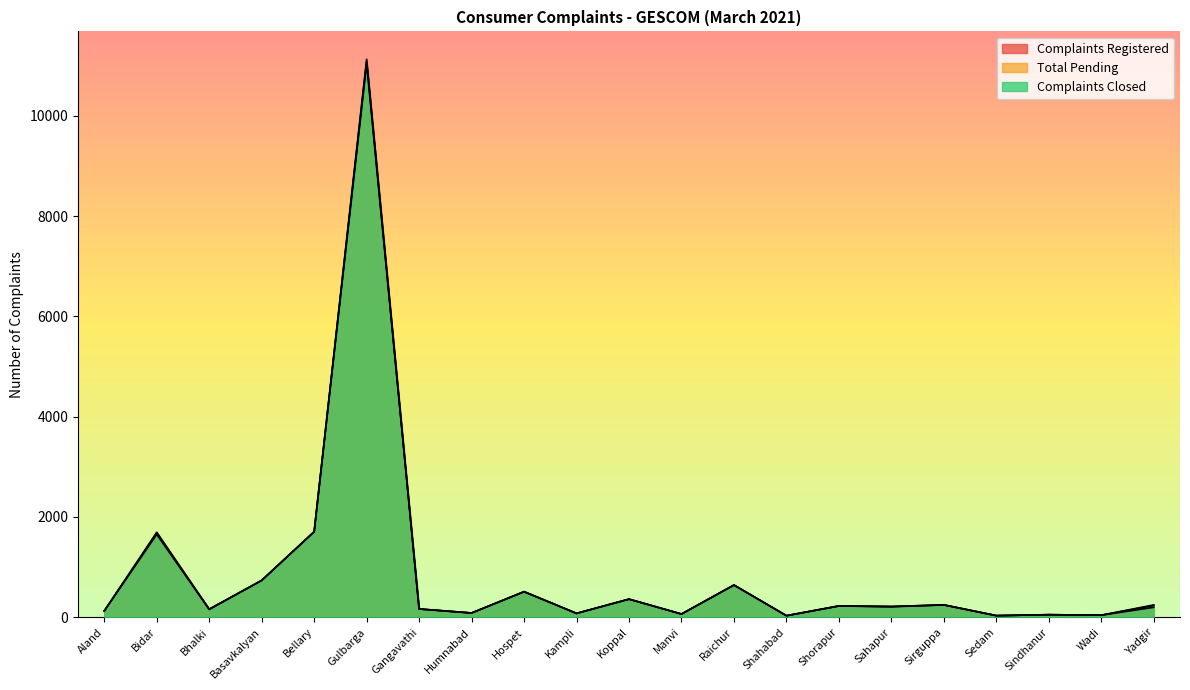

Reading right to left, extract all data points from this chart.

Complaints Registered: Yadgir=198	Wadi=41	Sindhanur=51	Sedam=32	Sirguppa=246	Sahapur=209	Shorapur=225	Shahabad=31	Raichur=642	Manvi=64	Koppal=361	Kampli=77	Hospet=510	Humnabad=85	Gangavathi=165	Gulbarga=11094	Bellary=1706	Basavkalyan=735	Bhalki=156	Bidar=1653	Aland=126
Total Pending: Yadgir=246	Wadi=41	Sindhanur=51	Sedam=32	Sirguppa=246	Sahapur=214	Shorapur=225	Shahabad=31	Raichur=642	Manvi=64	Koppal=361	Kampli=77	Hospet=510	Humnabad=85	Gangavathi=165	Gulbarga=11128	Bellary=1706	Basavkalyan=735	Bhalki=161	Bidar=1695	Aland=126
Complaints Closed: Yadgir=234	Wadi=41	Sindhanur=51	Sedam=32	Sirguppa=246	Sahapur=214	Shorapur=225	Shahabad=31	Raichur=642	Manvi=64	Koppal=361	Kampli=77	Hospet=510	Humnabad=85	Gangavathi=165	Gulbarga=11037	Bellary=1706	Basavkalyan=735	Bhalki=159	Bidar=1677	Aland=126